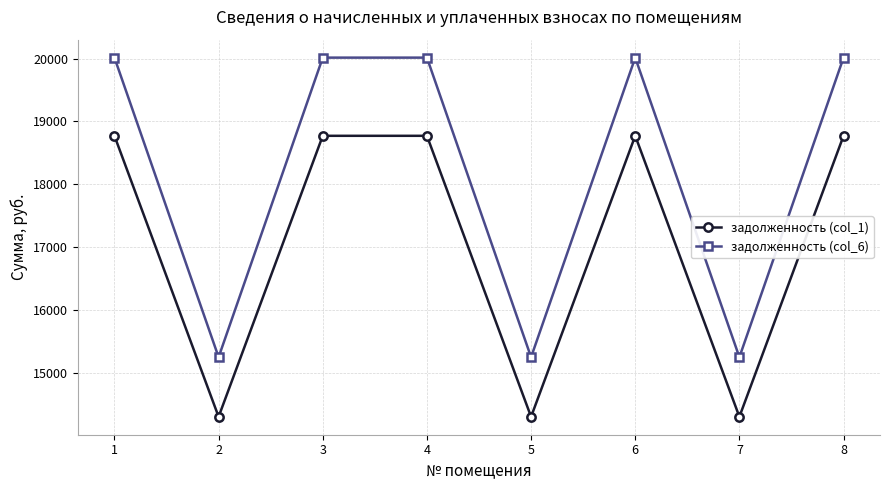

What is the highest value of the задолженность (col_1) series?

18772.1